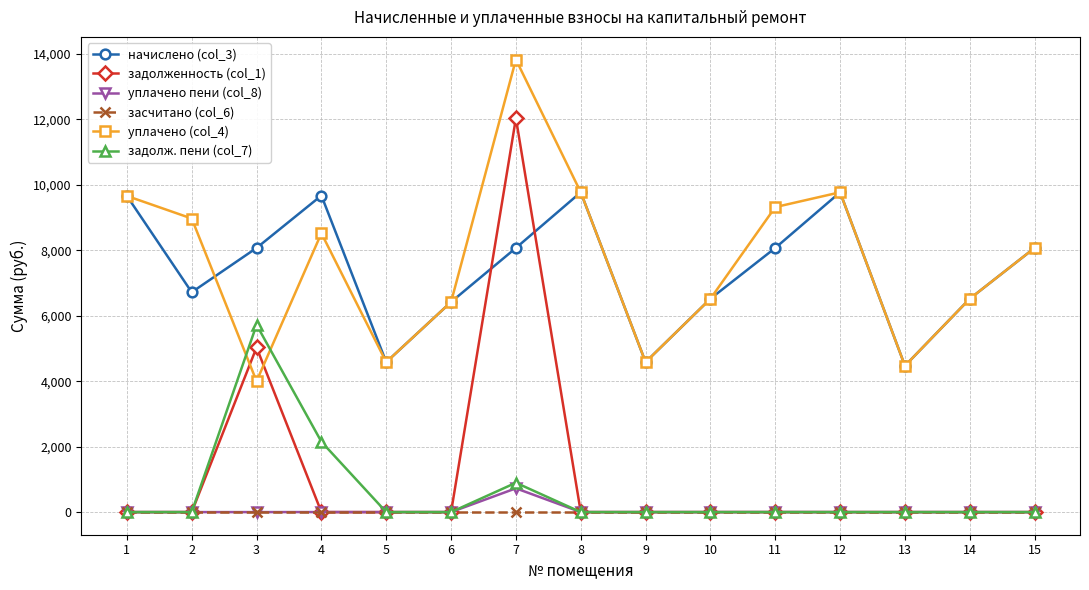

Which series has the largest total across all categories?

уплачено (col_4)